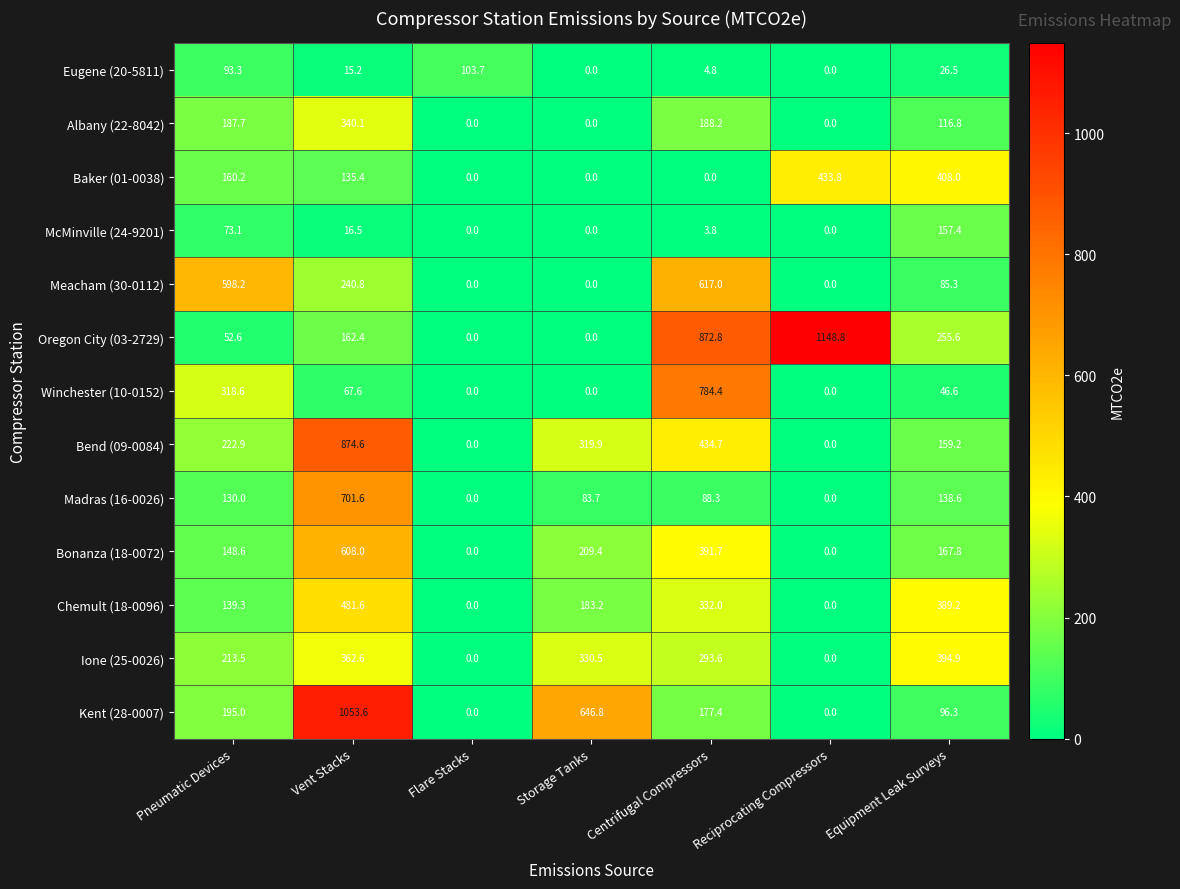

What is the difference between the highest and lowest values at Flare Stacks?

103.7